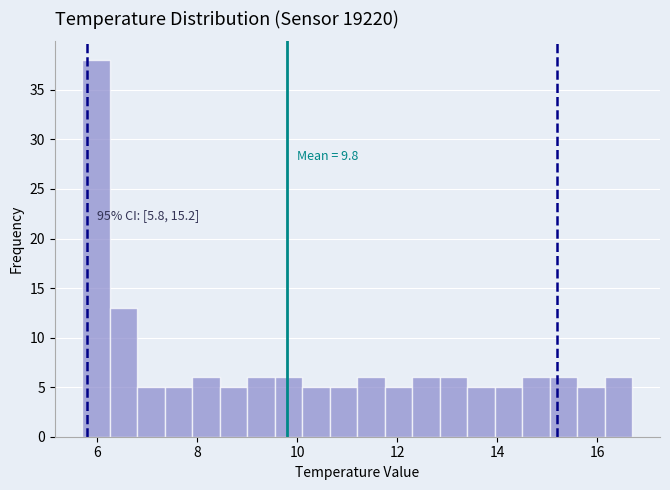

Around what value on the x-axis is the tallest bar? Give the approximate position of its centre, as read against the axis.

6.0